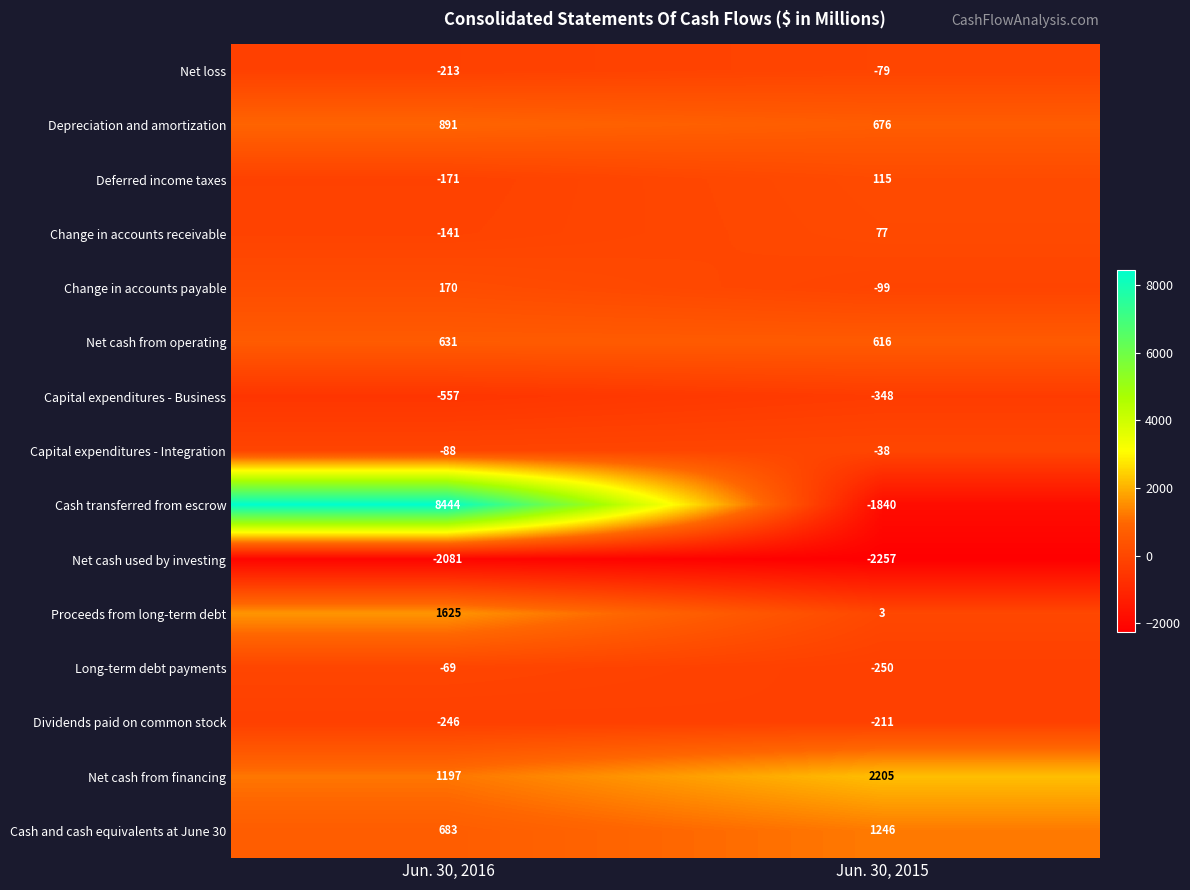

Reading left to right, transcribe all the data shown in this chart.

Net loss: Jun. 30, 2016=-213	Jun. 30, 2015=-79
Depreciation and amortization: Jun. 30, 2016=891	Jun. 30, 2015=676
Deferred income taxes: Jun. 30, 2016=-171	Jun. 30, 2015=115
Change in accounts receivable: Jun. 30, 2016=-141	Jun. 30, 2015=77
Change in accounts payable: Jun. 30, 2016=170	Jun. 30, 2015=-99
Net cash from operating: Jun. 30, 2016=631	Jun. 30, 2015=616
Capital expenditures - Business: Jun. 30, 2016=-557	Jun. 30, 2015=-348
Capital expenditures - Integration: Jun. 30, 2016=-88	Jun. 30, 2015=-38
Cash transferred from escrow: Jun. 30, 2016=8444	Jun. 30, 2015=-1840
Net cash used by investing: Jun. 30, 2016=-2081	Jun. 30, 2015=-2257
Proceeds from long-term debt: Jun. 30, 2016=1625	Jun. 30, 2015=3
Long-term debt payments: Jun. 30, 2016=-69	Jun. 30, 2015=-250
Dividends paid on common stock: Jun. 30, 2016=-246	Jun. 30, 2015=-211
Net cash from financing: Jun. 30, 2016=1197	Jun. 30, 2015=2205
Cash and cash equivalents at June 30: Jun. 30, 2016=683	Jun. 30, 2015=1246